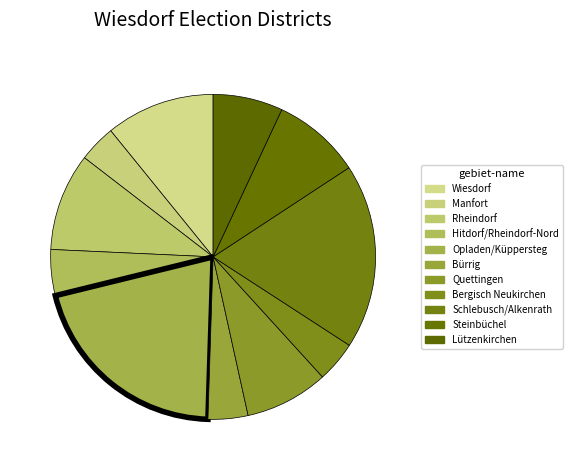

How many segments does this pie chart have?

11